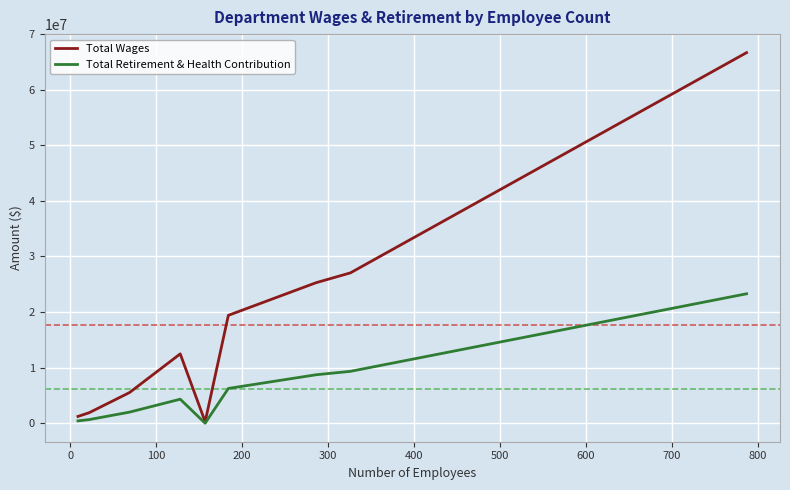

Which series has the widest spread of values?

Total Wages